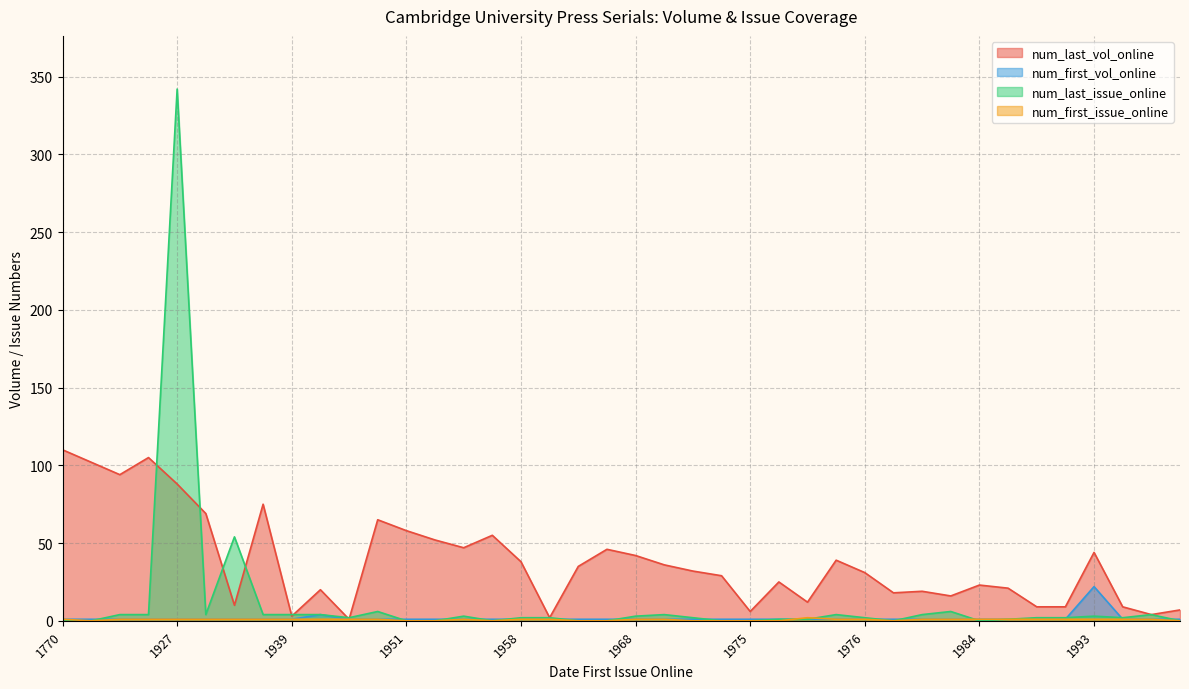

Which series has the widest spread of values?

num_last_issue_online